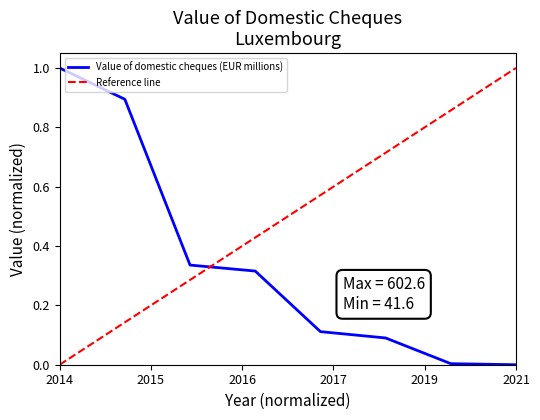

Which category has the highest value across all series?

2014